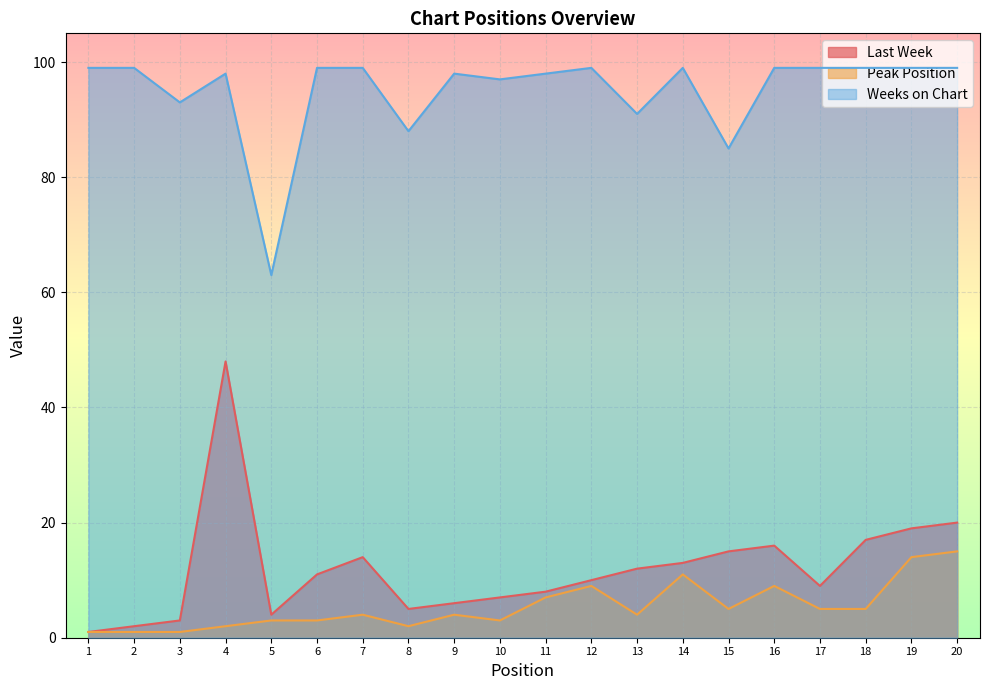

The value of Last Week at 3 is 1. True or false?

False